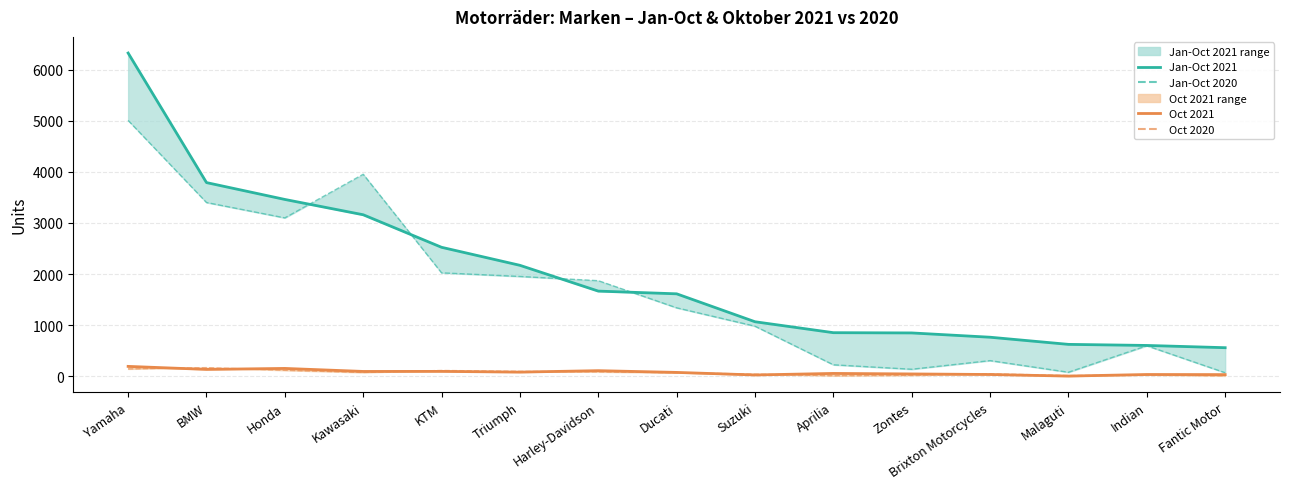

What position from the left is Triumph?

6